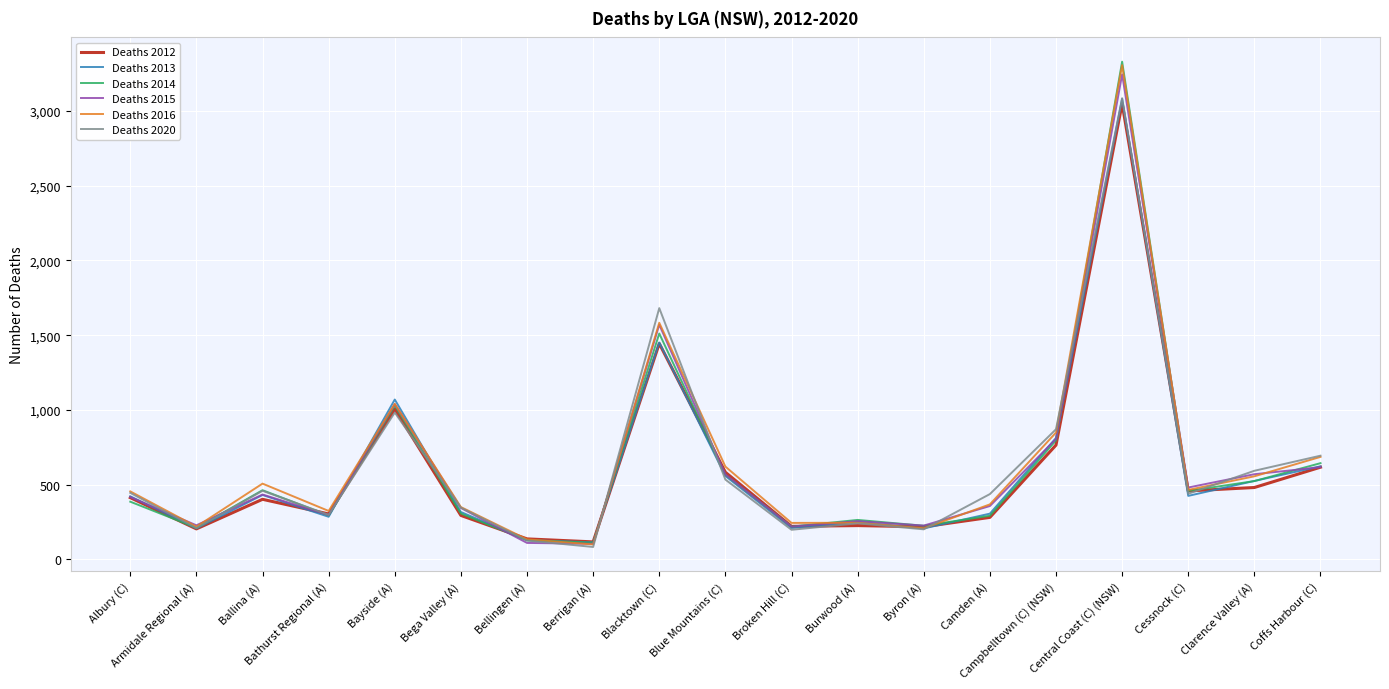

Is the value of Deaths 2016 at Cessnock (C) greater than the value of Deaths 2014 at Bathurst Regional (A)?

Yes